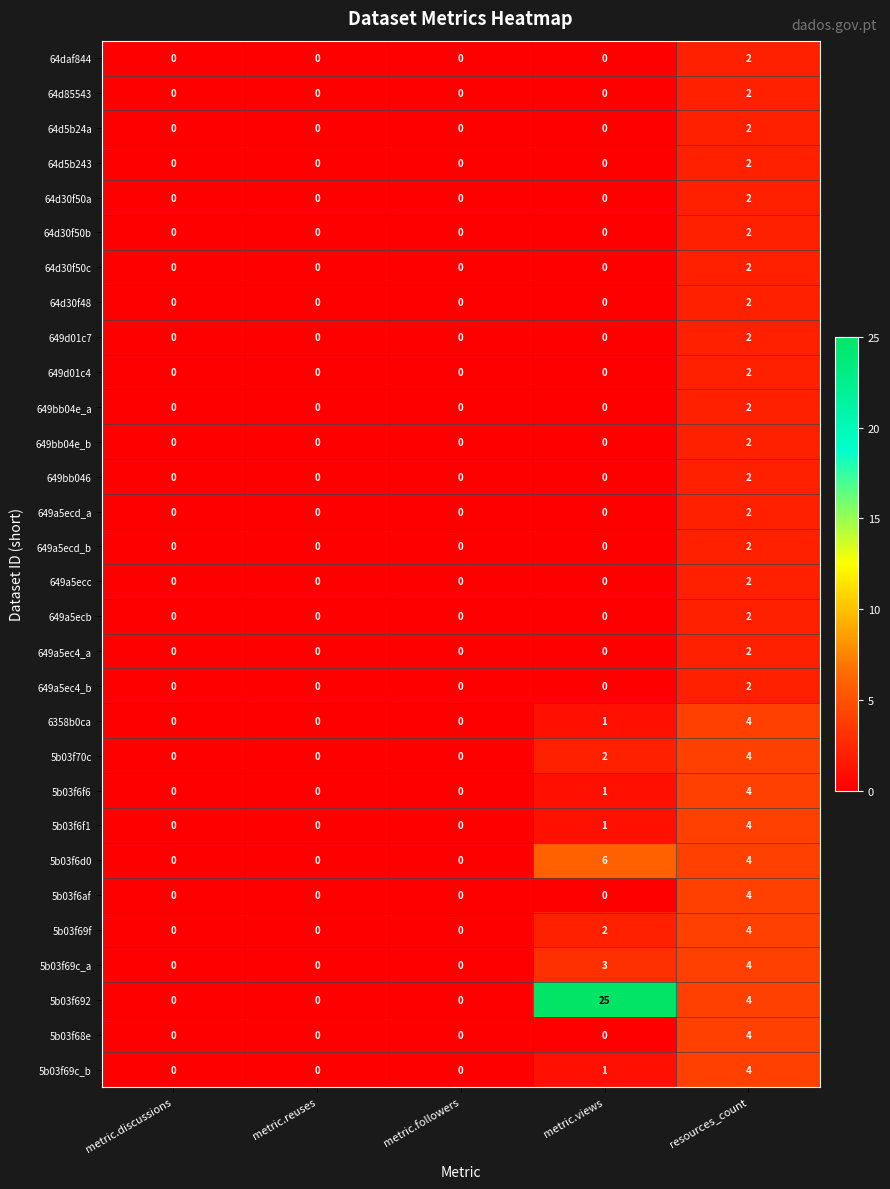

What is the highest value of the 5b03f6af series?

4